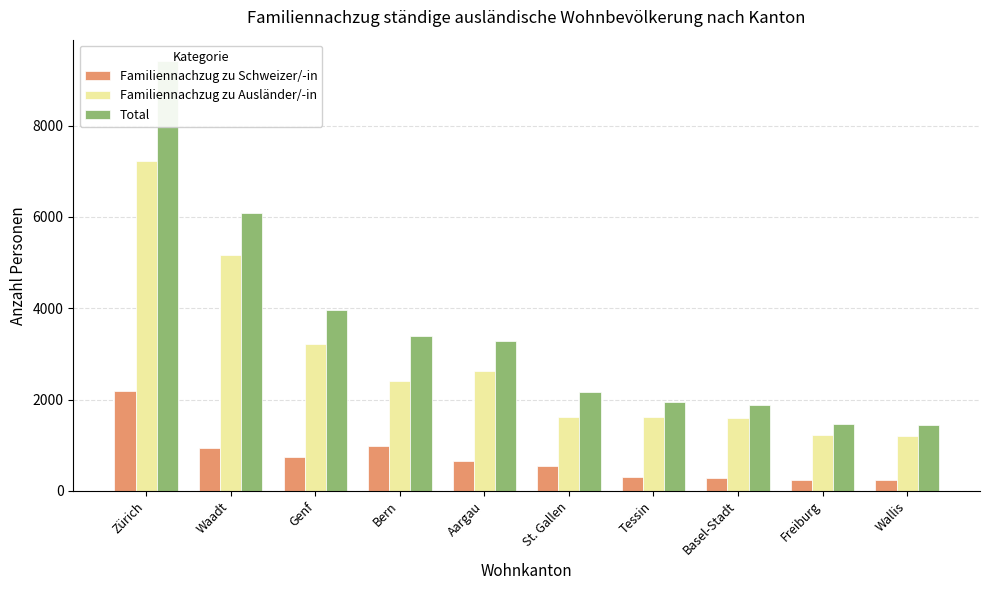

True or false: Total has a value of 3394 at Bern.

True